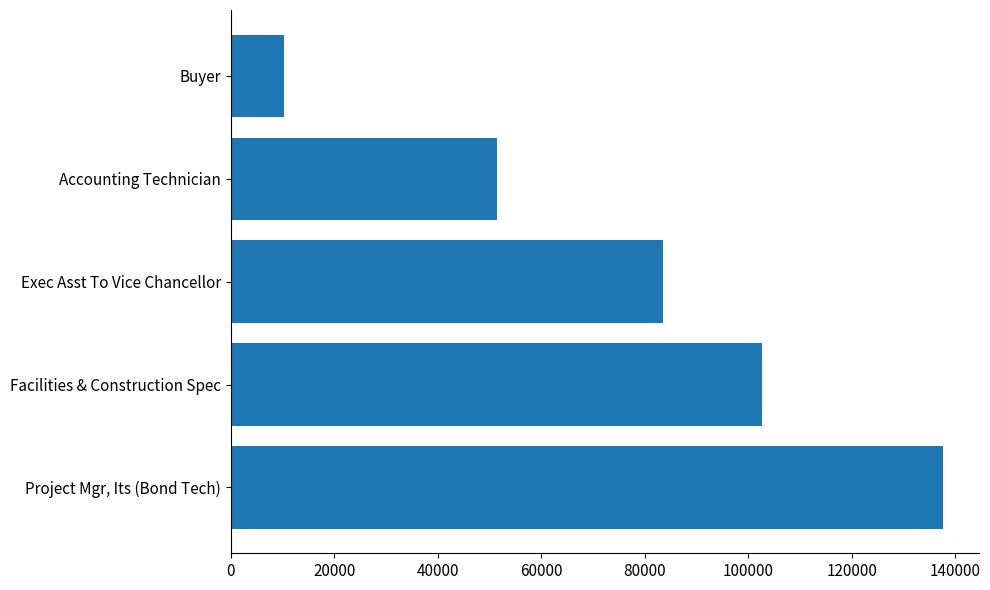

True or false: the data shows 174136 at Facilities & Construction Spec.

False